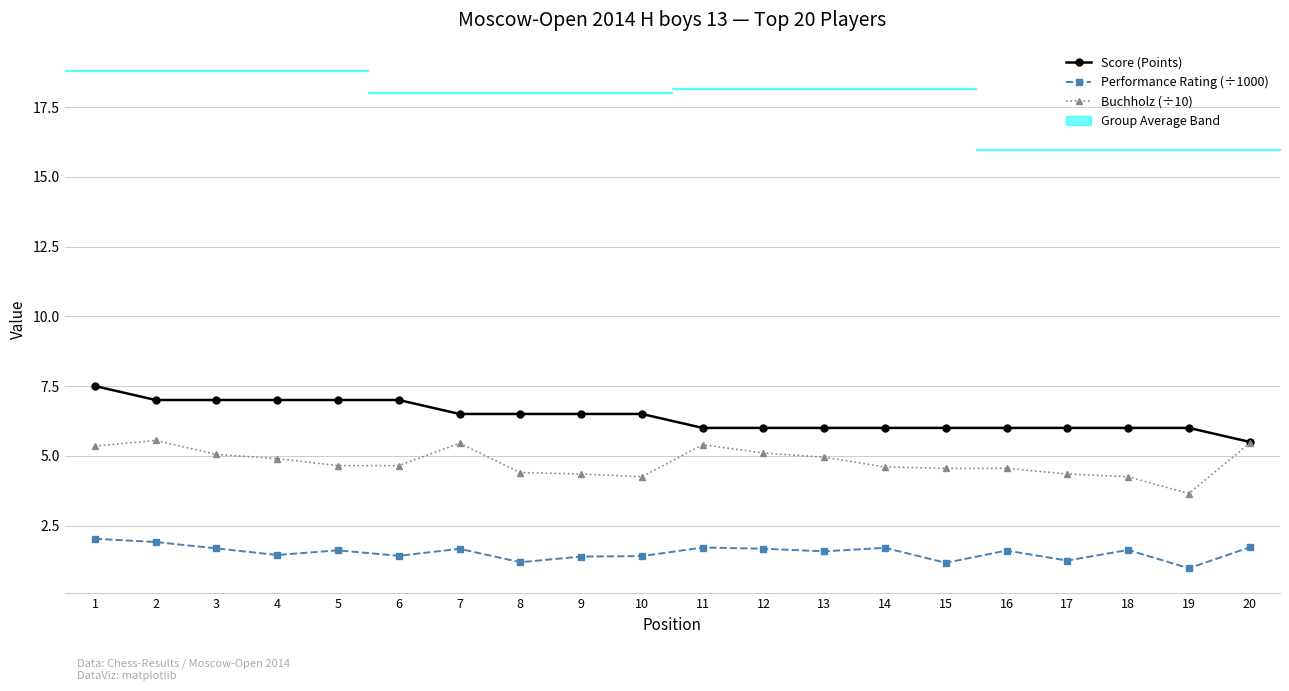

At which category is the sum across all series the highest?

1